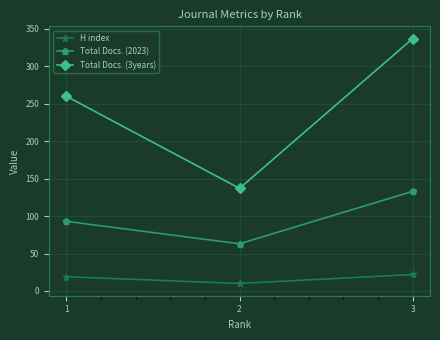

Reading left to right, transcribe all the data shown in this chart.

H index: 1=19	2=10	3=22
Total Docs. (2023): 1=93	2=63	3=133
Total Docs. (3years): 1=260	2=137	3=337